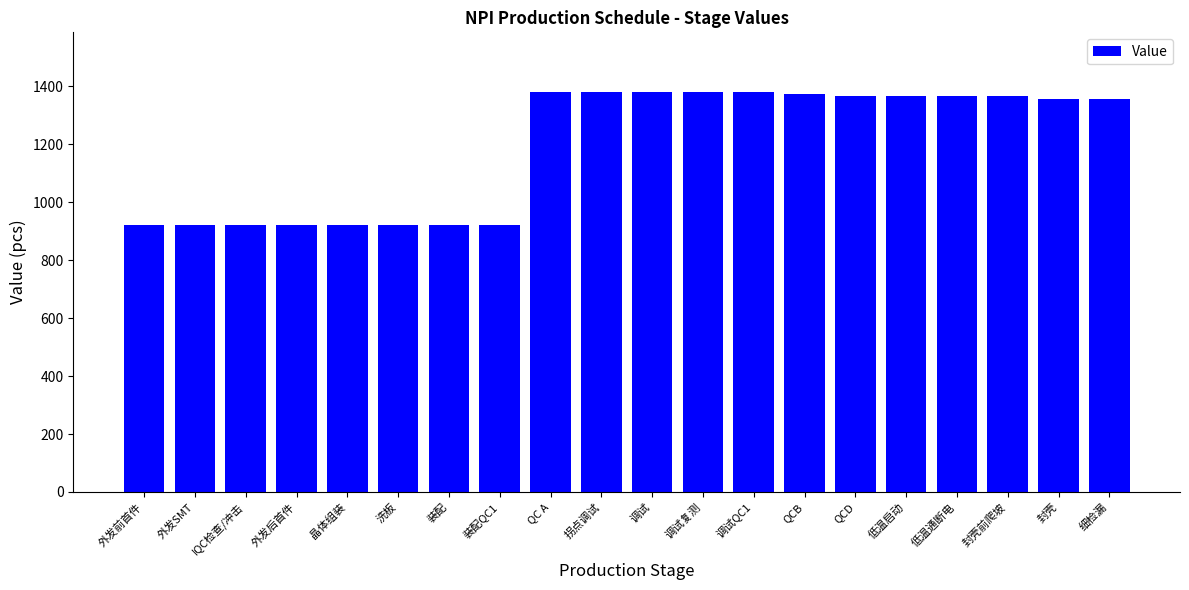

How many data points are less than 1366?

10